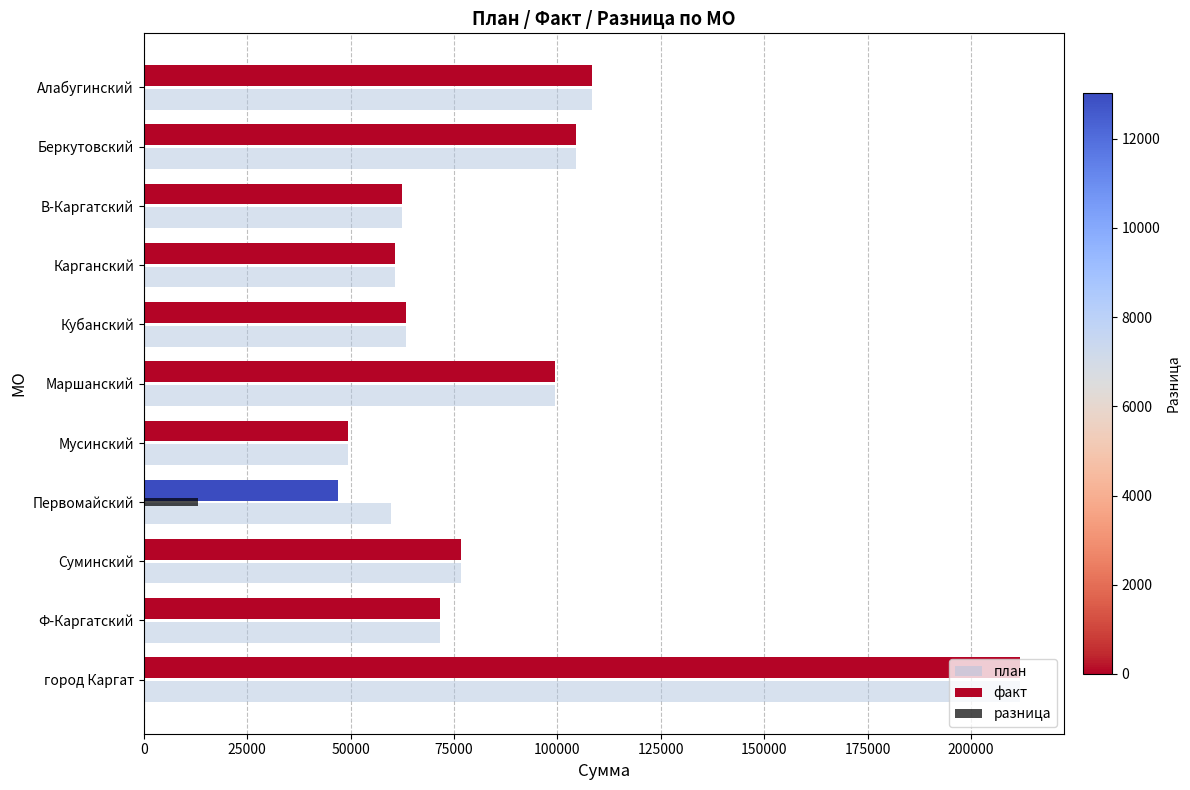

How many values in the план series exceed 71560?

6